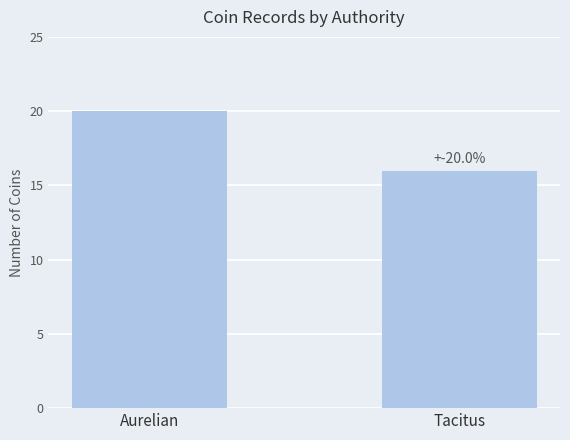

The chart shows a value of 20 at Aurelian. True or false?

True